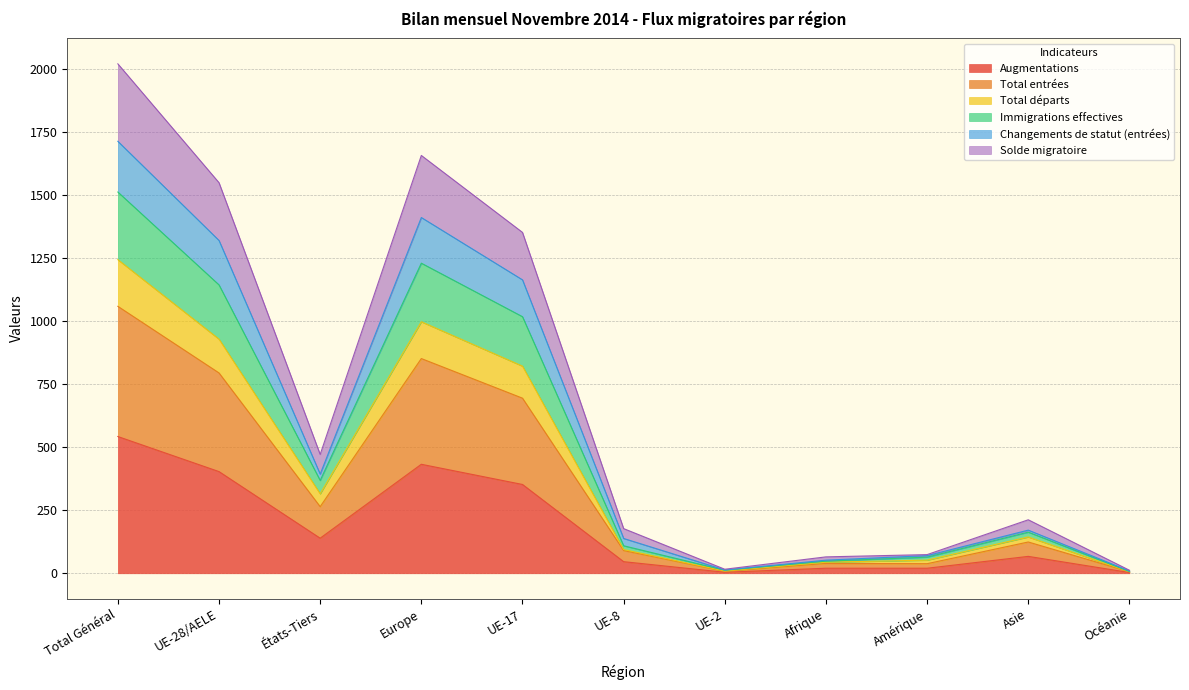

What is the maximum value for Augmentations?

542